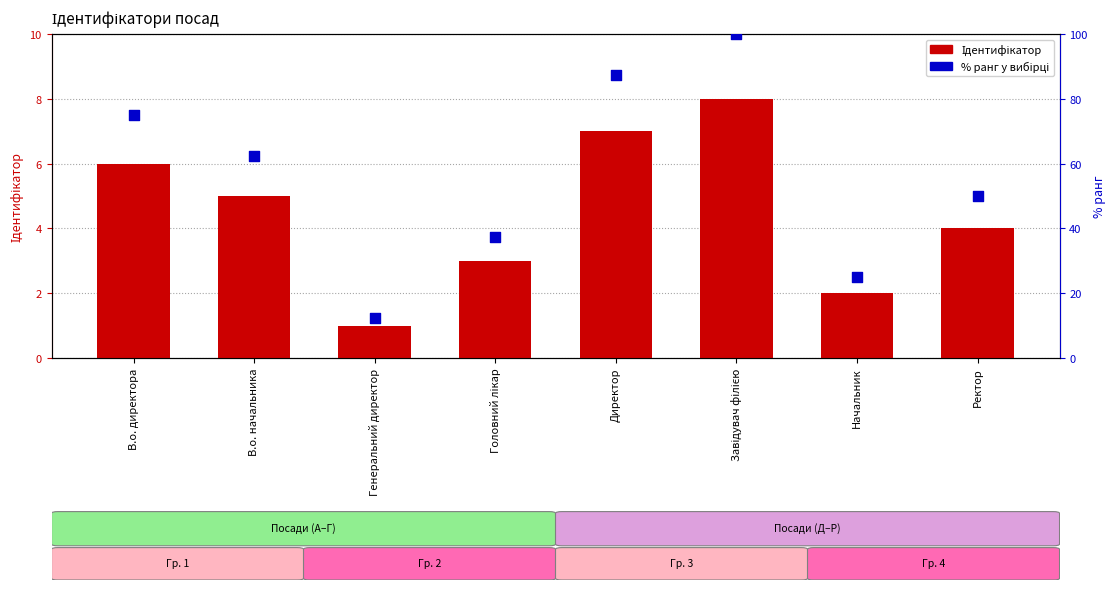

What are all the series names shown in the legend?

Ідентифікатор, % ранг